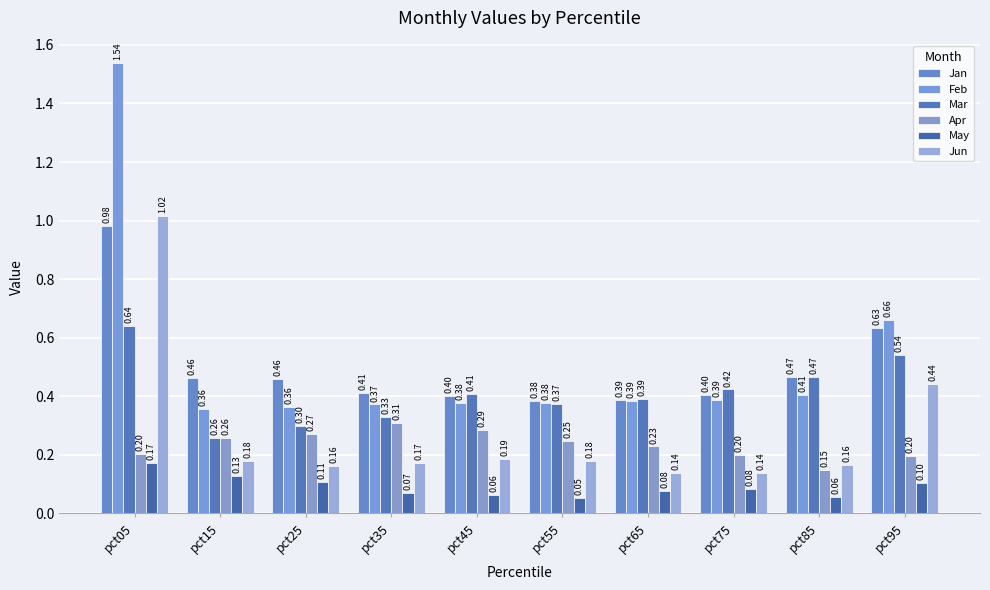

Between pct55 and pct25, which is larger?

pct25